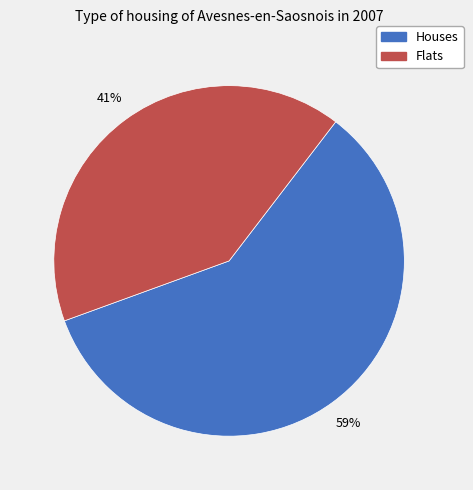

What is the ratio of the value at Houses to the value at Flats?

1.4